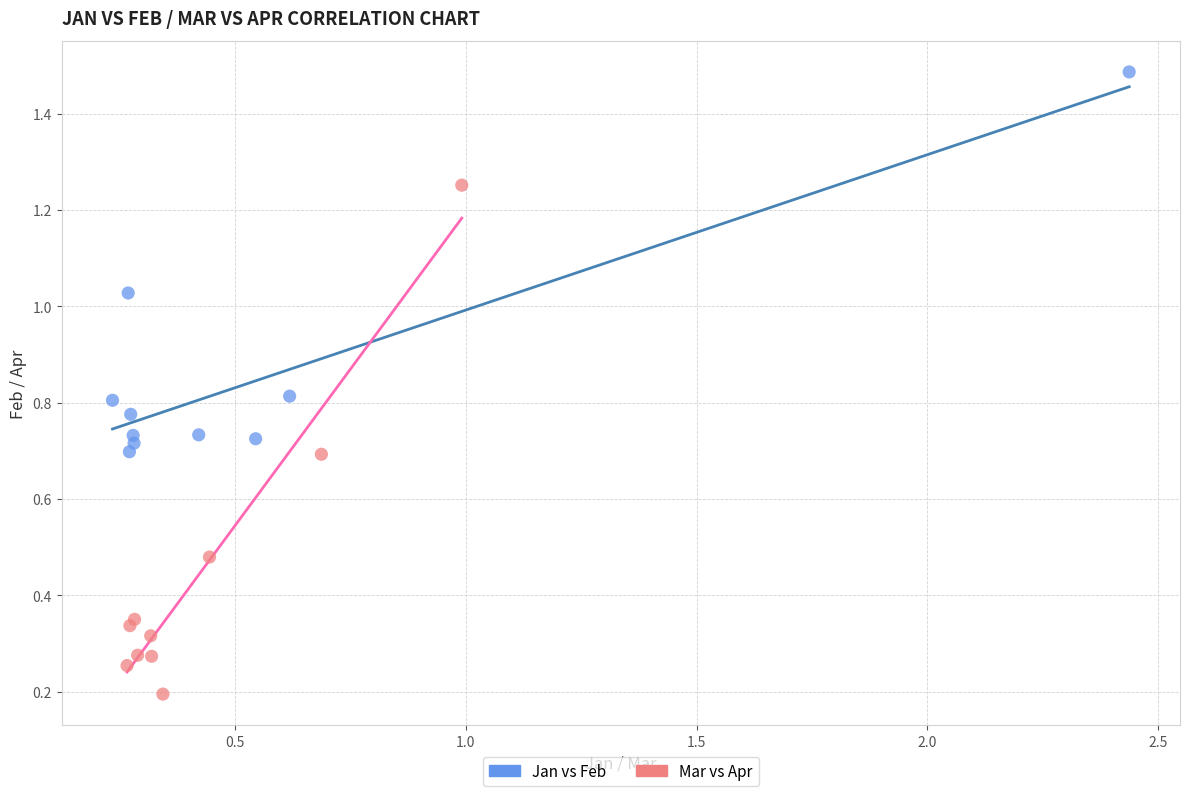

Which series has the widest spread of Y values?

Mar vs Apr